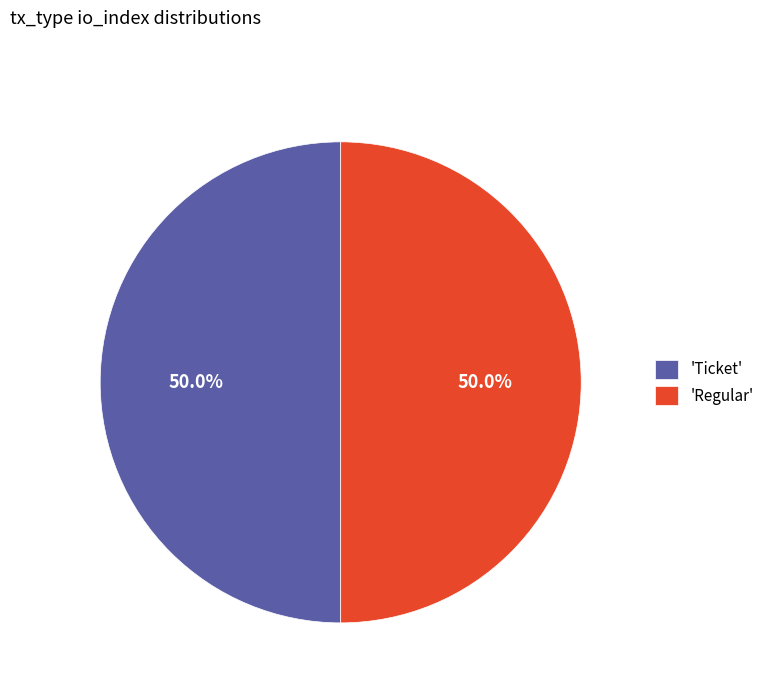

What is the total percentage of 'Ticket' and 'Regular'?

100.0%